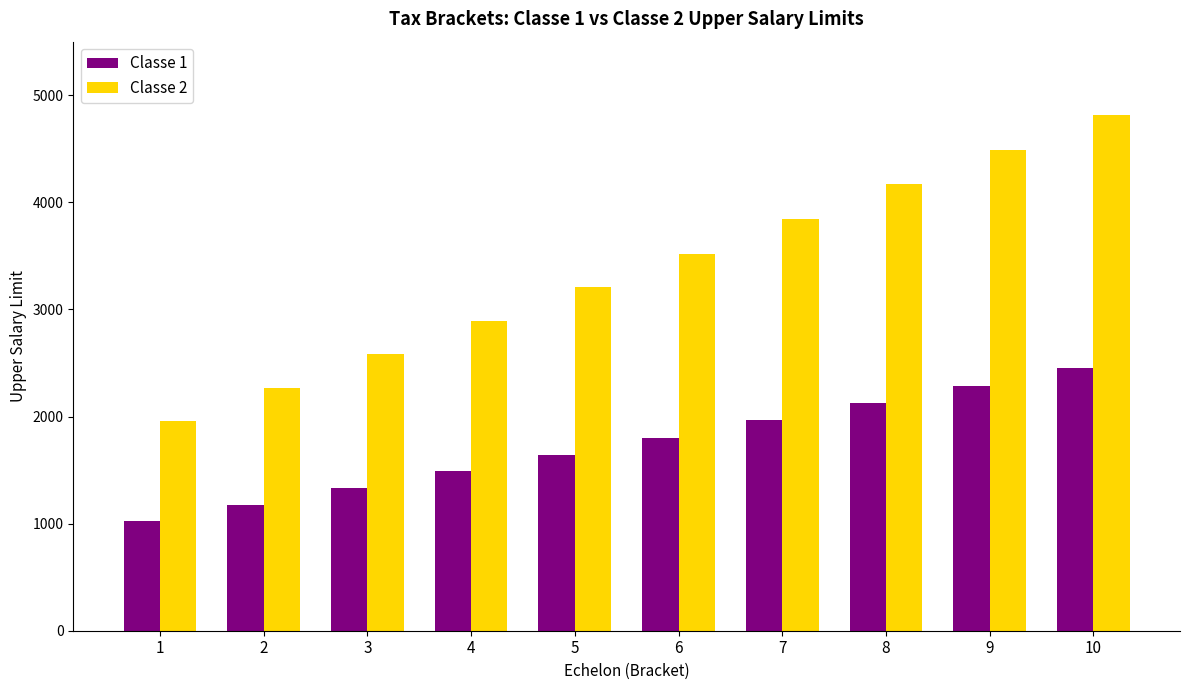

What is the lowest value of the Classe 1 series?

1020